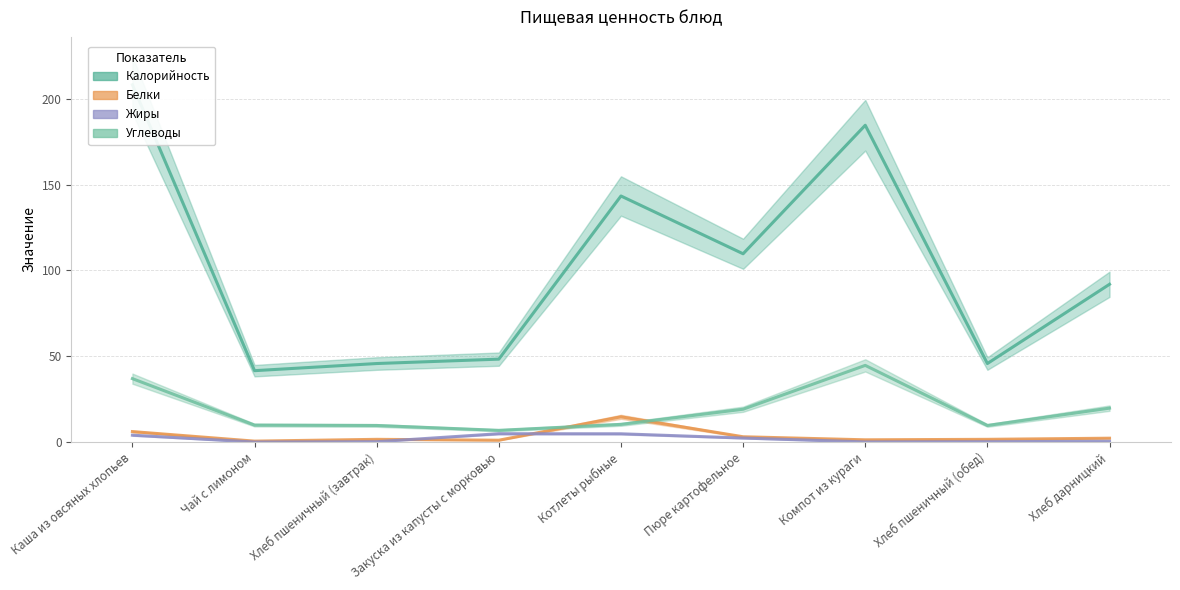

True or false: Калорийность has a value of 189.2 at Пюре картофельное.

False